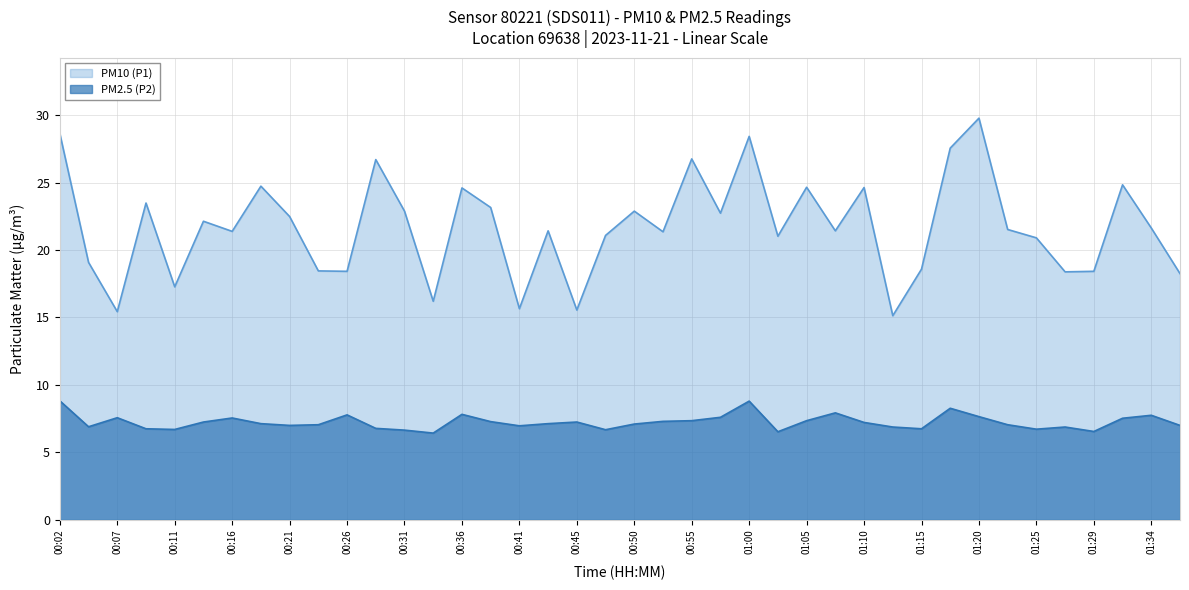

What is the difference between the maximum and minimum values in the PM10 (P1) series?

14.6